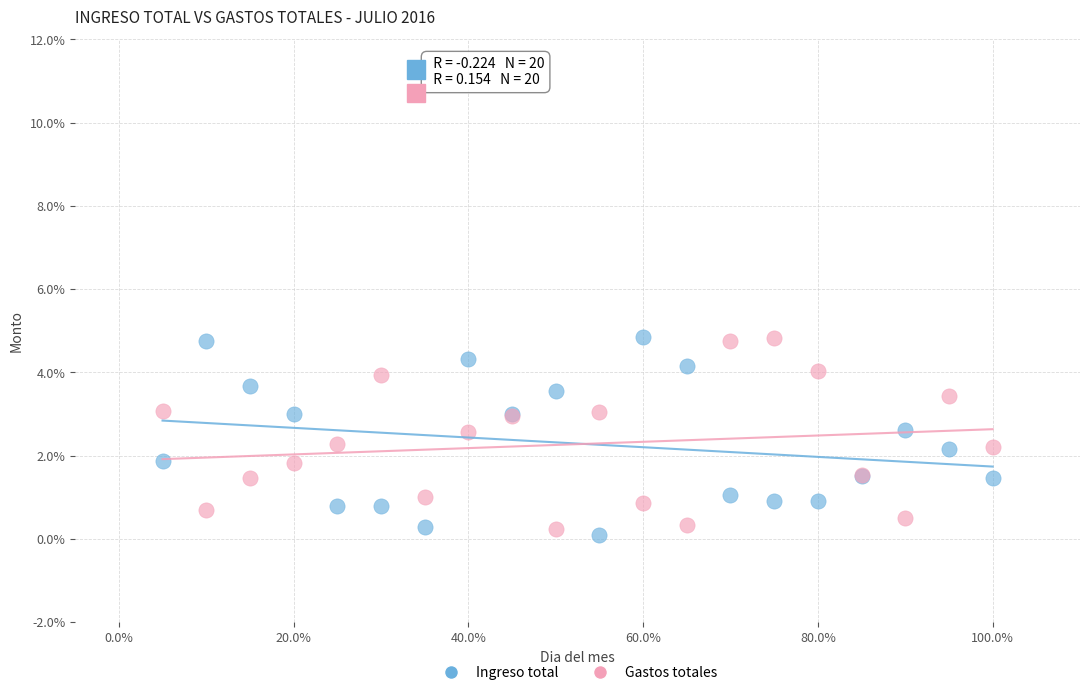

Which series contains the lowest Y value?

Ingreso total